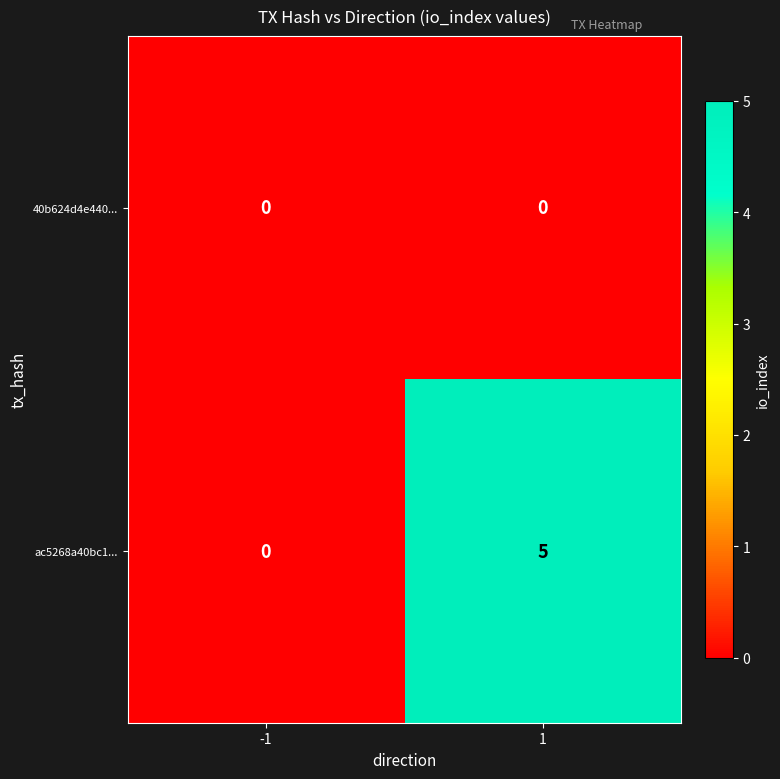

The value of 40b624d4e440... at 1 is 0. True or false?

True